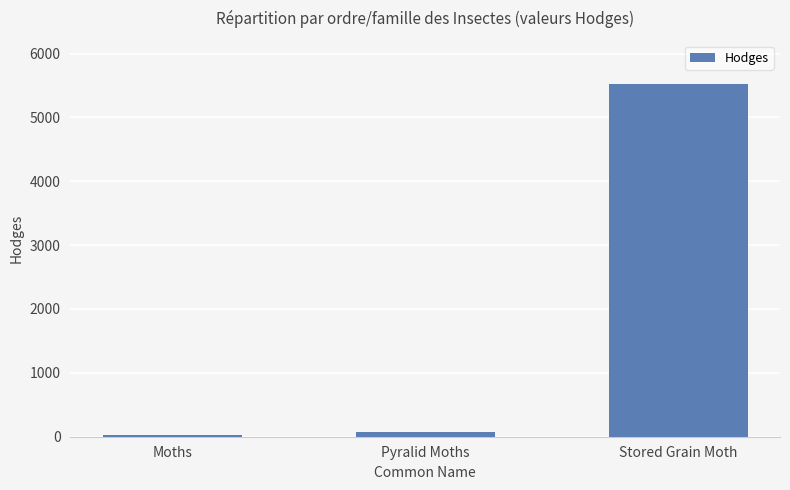

What is the value of the 1st bar from the left?

29.0